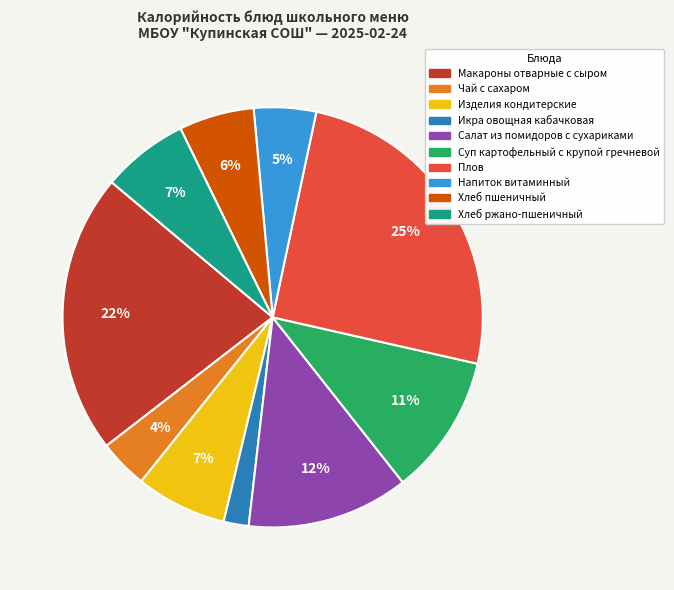

To the nearest percent, what is the average slice percentage?

10%